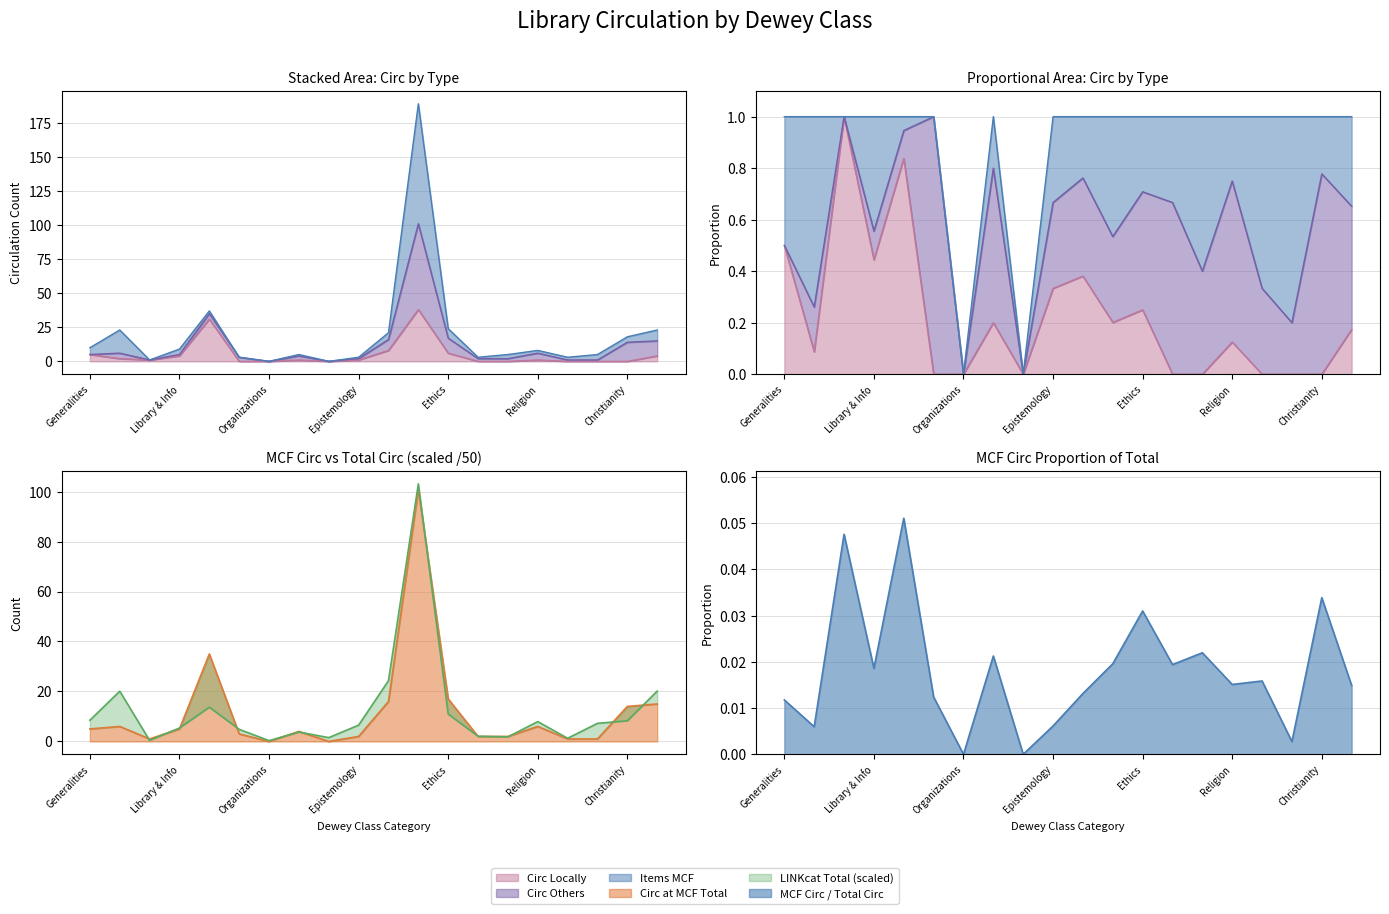

How many interior local peaks does the circ_total series have?

5